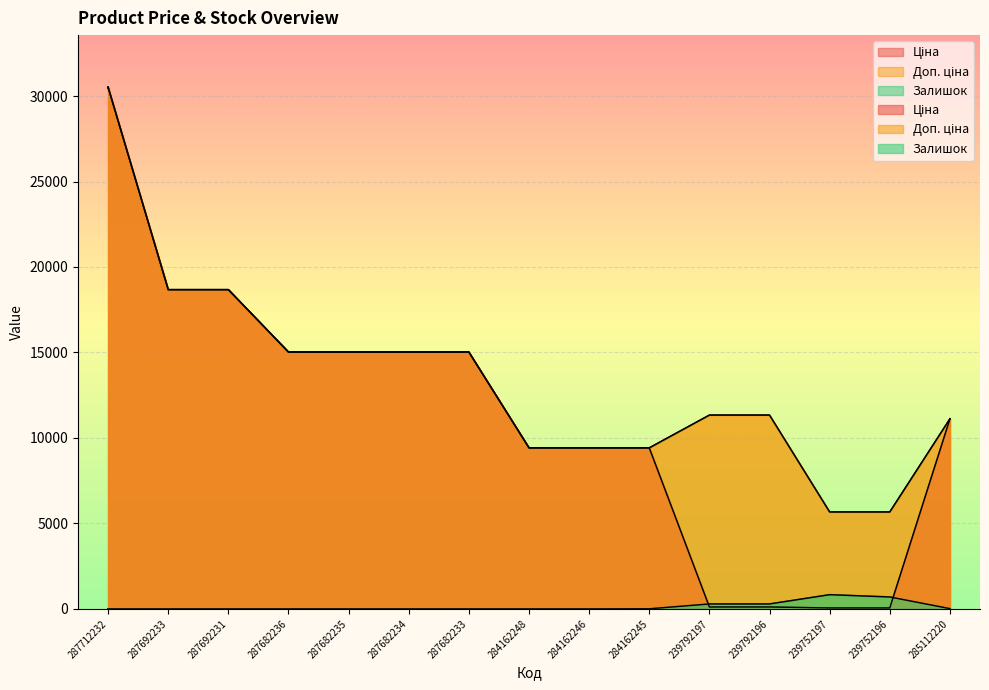

What position from the right is 284162245?

6